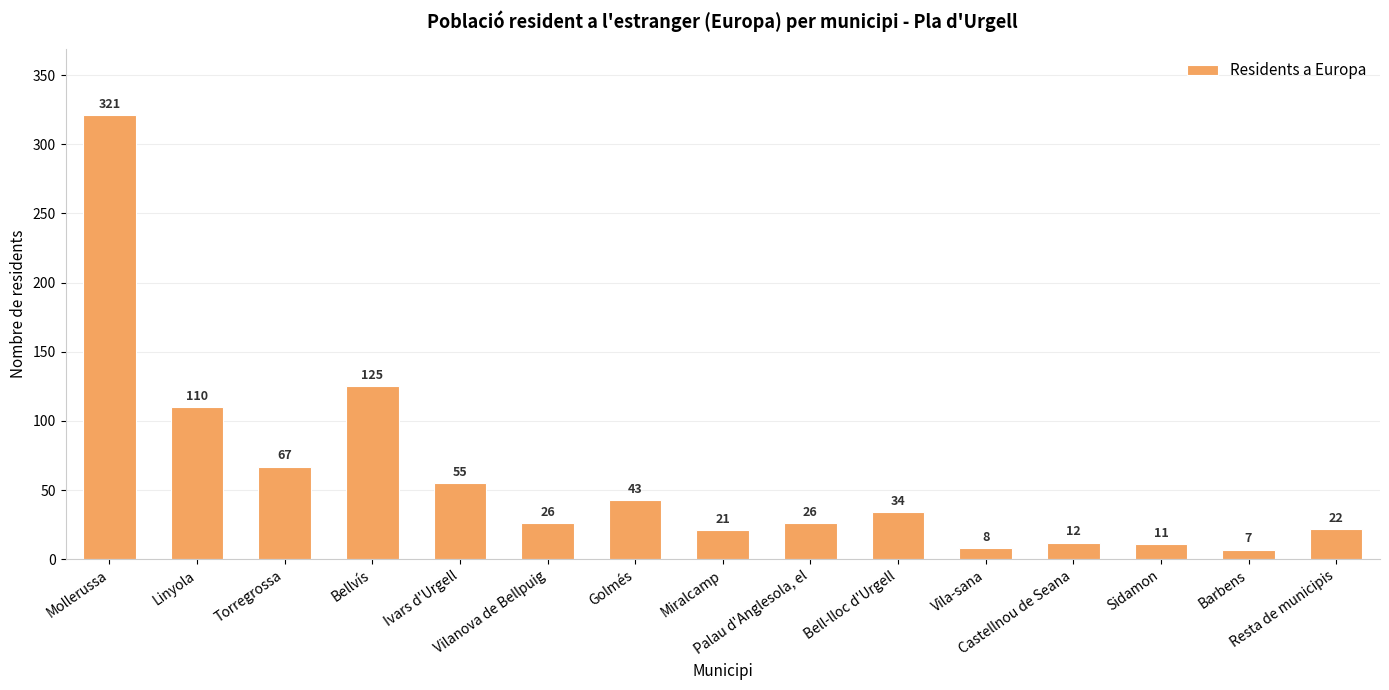

What is the minimum value shown in the chart?

7